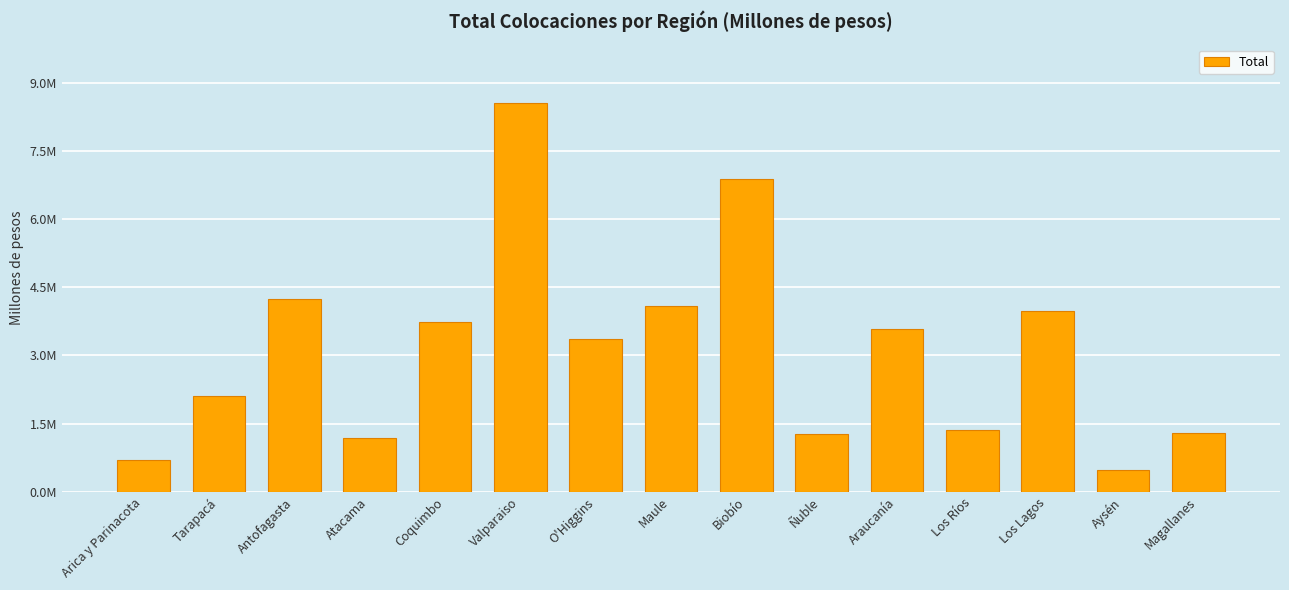

Rank the categories by value from lowest to highest.

Aysén, Arica y Parinacota, Atacama, Ñuble, Magallanes, Los Ríos, Tarapacá, O'Higgins, Araucanía, Coquimbo, Los Lagos, Maule, Antofagasta, Biobío, Valparaiso